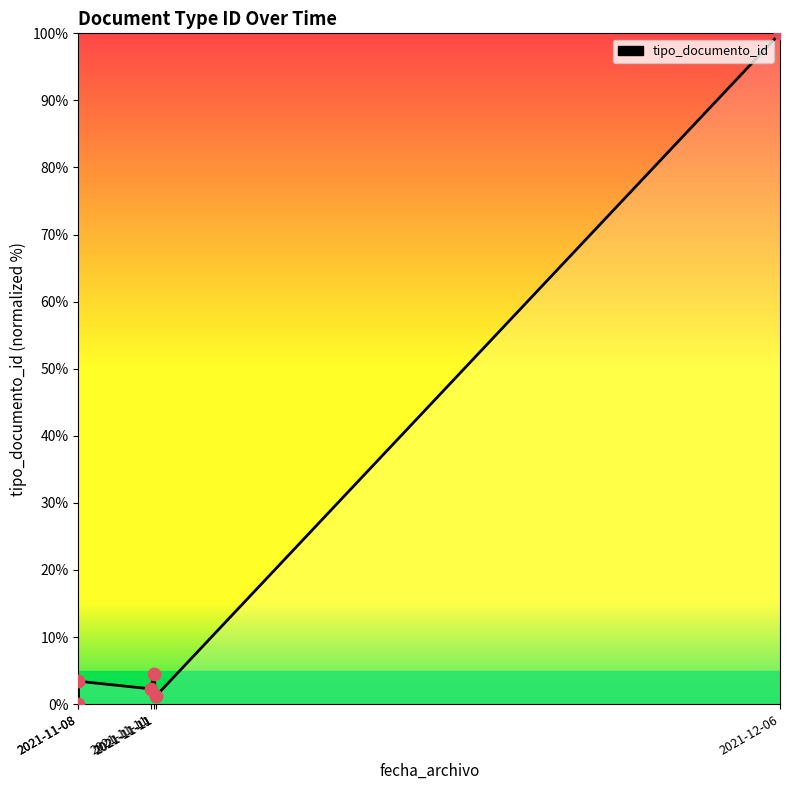

Which has a higher value, 2021-11-11 or 2021-11-11?

2021-11-11